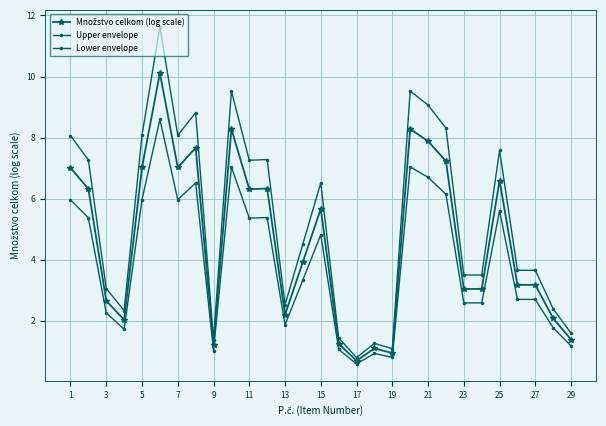

Reading right to left, list all the values displayed in this chart.

Množstvo celkom (log scale): 1.4	2.1	3.2	3.2	6.6	3.0	3.0	7.2	7.9	8.3	0.9	1.1	0.7	1.3	5.7	3.9	2.2	6.3	6.3	8.3	1.2	7.7	7.0	10.1	7.0	2.0	2.7	6.3	7.0
Upper envelope: 1.6	2.4	3.7	3.7	7.6	3.5	3.5	8.3	9.1	9.5	1.1	1.3	0.8	1.4	6.5	4.5	2.5	7.3	7.3	9.5	1.4	8.8	8.1	11.6	8.1	2.3	3.1	7.3	8.1
Lower envelope: 1.2	1.8	2.7	2.7	5.6	2.6	2.6	6.1	6.7	7.0	0.8	0.9	0.6	1.1	4.8	3.3	1.9	5.4	5.4	7.0	1.0	6.5	6.0	8.6	6.0	1.7	2.3	5.4	6.0